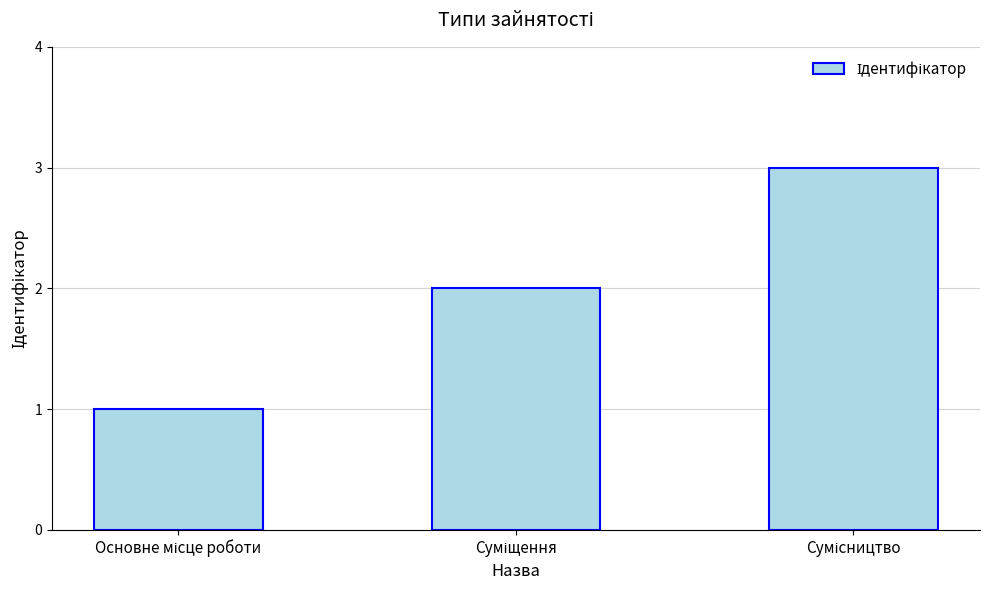

What is the maximum value shown in the chart?

3